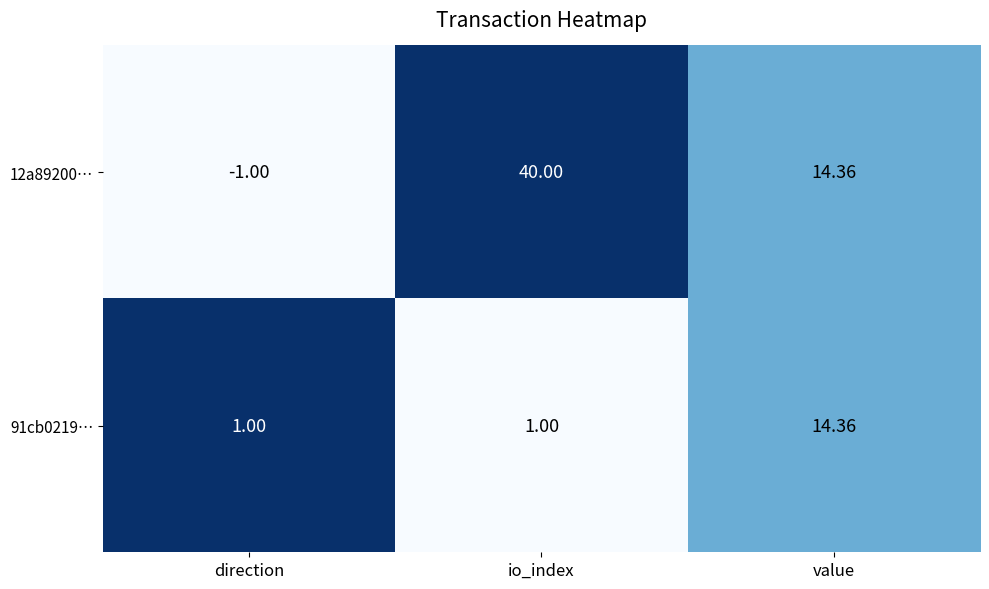

How many negative values does the 12a89200… series have?

1